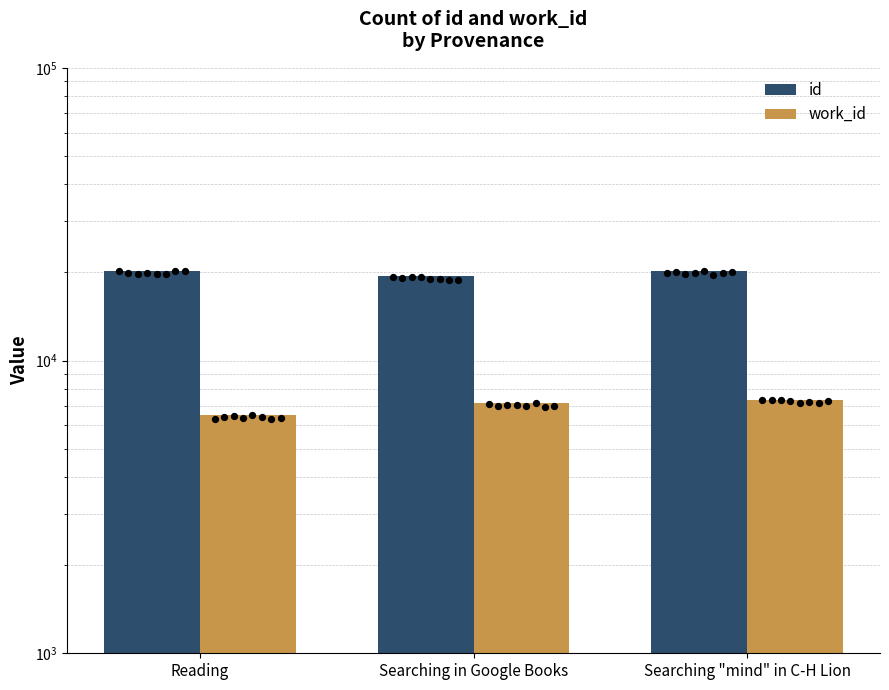

What are all the series names shown in the legend?

id, work_id